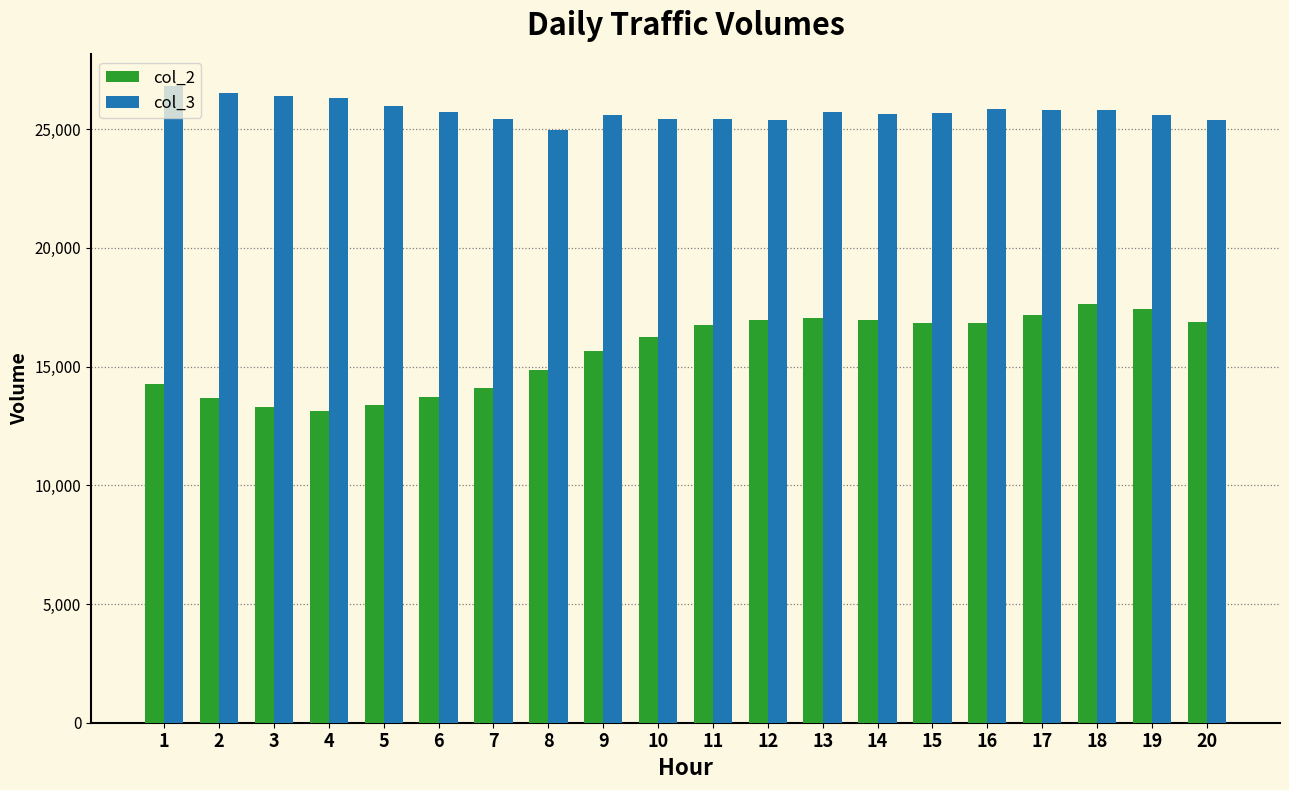

Which series has the largest total across all categories?

col_3